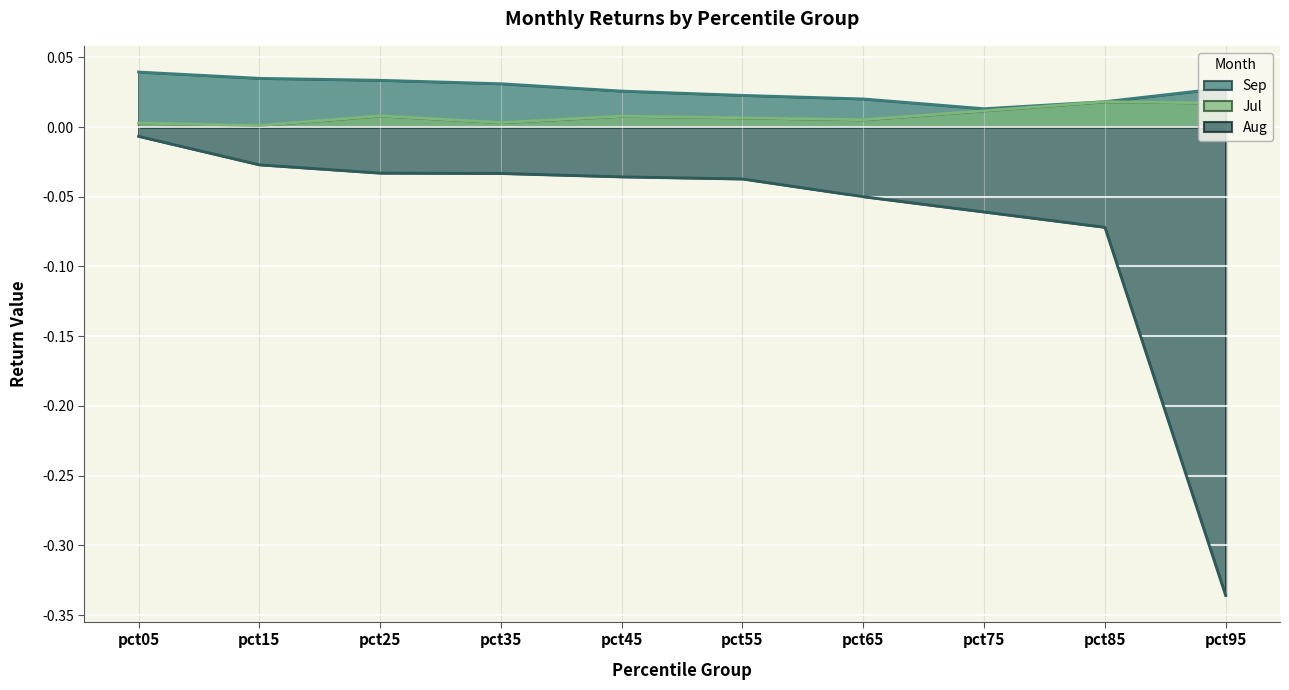

True or false: Jul has more than 0 interior local peaks.

True